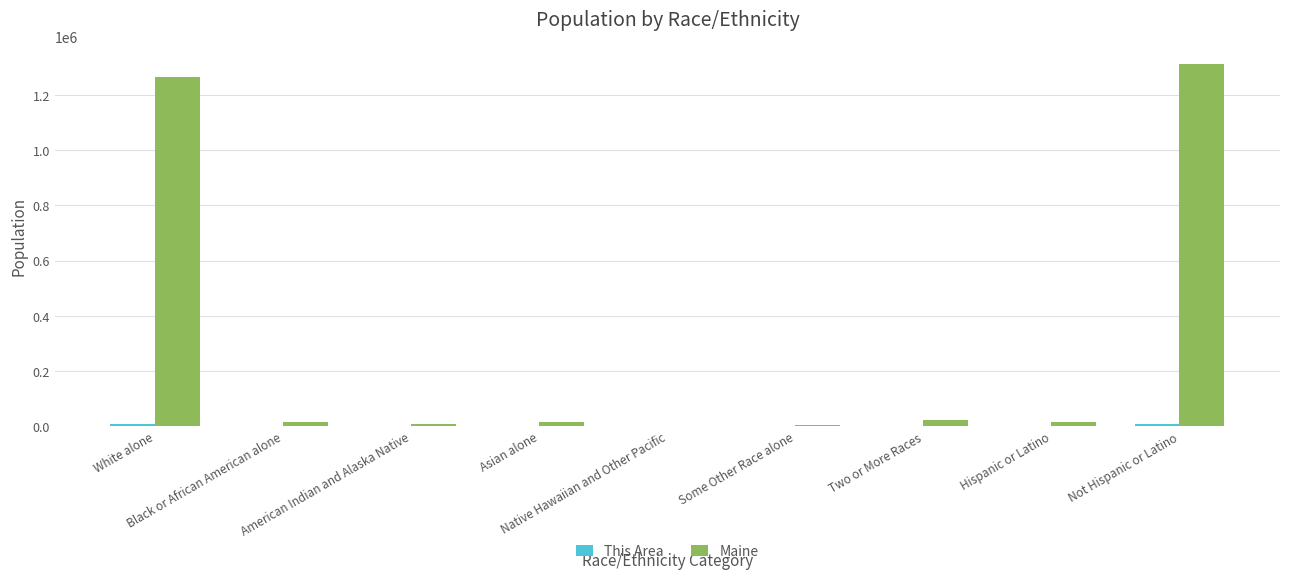

What is the maximum value shown in the chart?

1311426